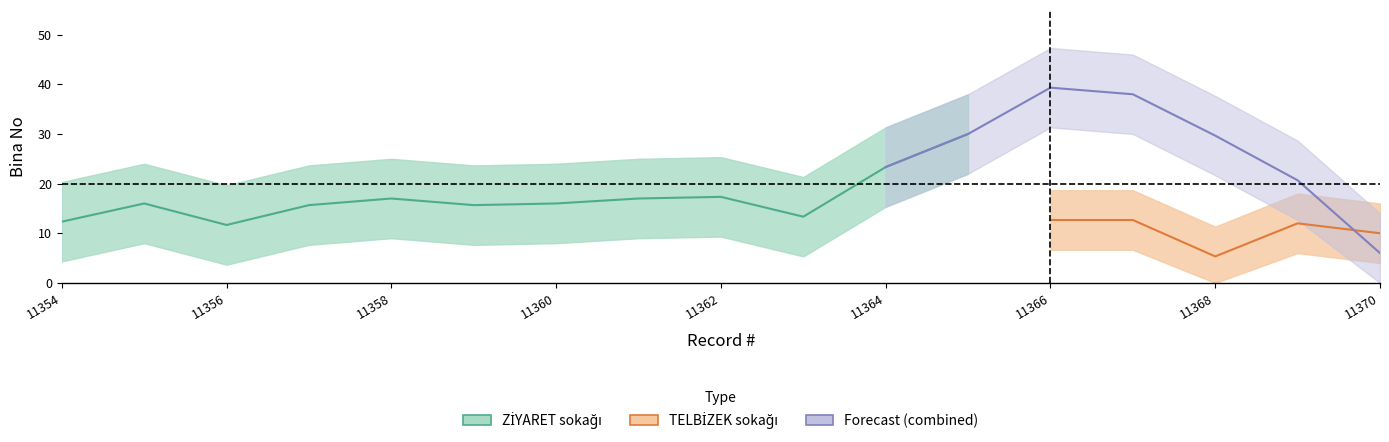

Is this an area chart (filled region under the line)?

No